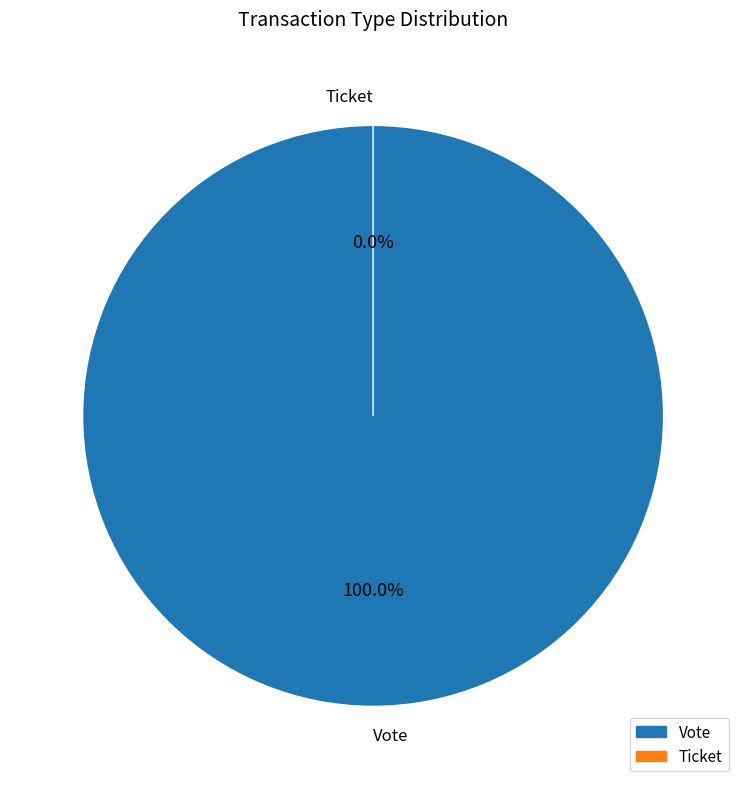

Is Ticket the majority of the pie?

No